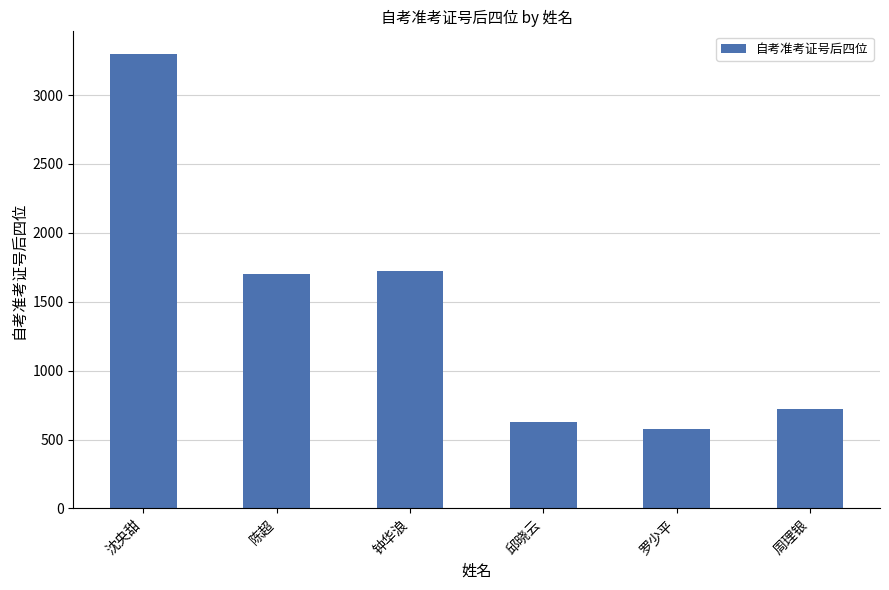

Which category has the lowest value across all series?

罗少平